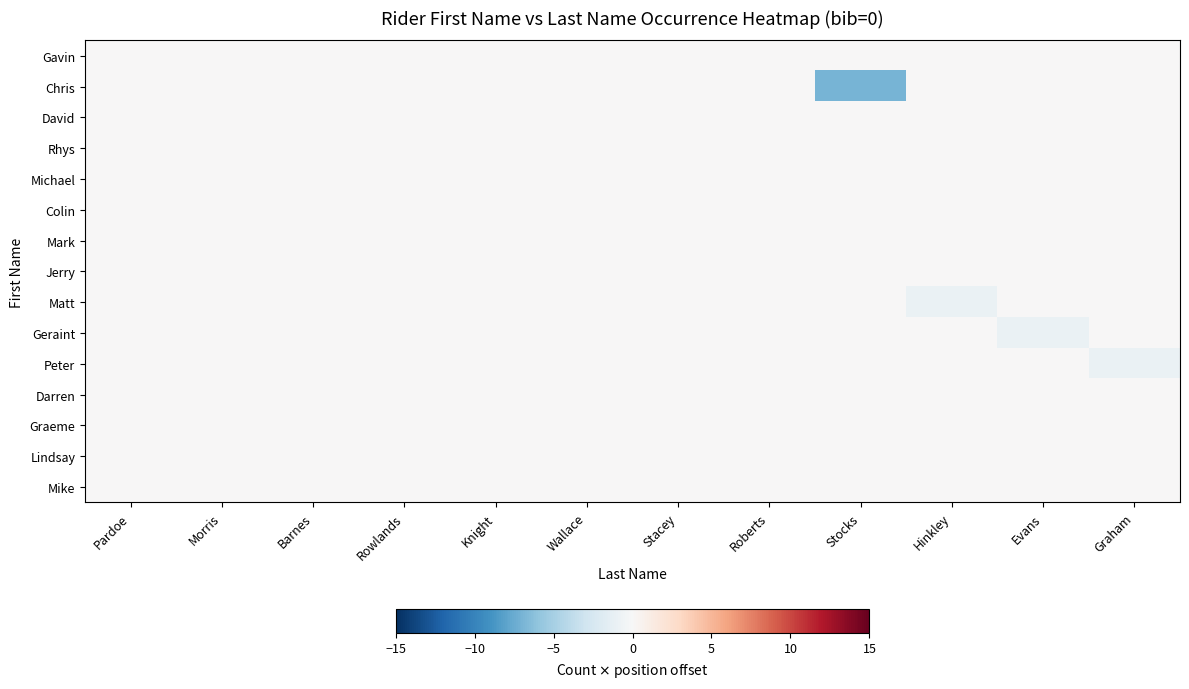

Reading left to right, list all the values displayed in this chart.

Gavin: Pardoe=0	Morris=0	Barnes=0	Rowlands=0	Knight=0	Wallace=0	Stacey=0	Roberts=0	Stocks=0	Hinkley=0	Evans=0	Graham=0
Chris: Pardoe=0	Morris=0	Barnes=0	Rowlands=0	Knight=0	Wallace=0	Stacey=0	Roberts=0	Stocks=-7	Hinkley=0	Evans=0	Graham=0
David: Pardoe=0	Morris=0	Barnes=0	Rowlands=0	Knight=0	Wallace=0	Stacey=0	Roberts=0	Stocks=0	Hinkley=0	Evans=0	Graham=0
Rhys: Pardoe=0	Morris=0	Barnes=0	Rowlands=0	Knight=0	Wallace=0	Stacey=0	Roberts=0	Stocks=0	Hinkley=0	Evans=0	Graham=0
Michael: Pardoe=0	Morris=0	Barnes=0	Rowlands=0	Knight=0	Wallace=0	Stacey=0	Roberts=0	Stocks=0	Hinkley=0	Evans=0	Graham=0
Colin: Pardoe=0	Morris=0	Barnes=0	Rowlands=0	Knight=0	Wallace=0	Stacey=0	Roberts=0	Stocks=0	Hinkley=0	Evans=0	Graham=0
Mark: Pardoe=0	Morris=0	Barnes=0	Rowlands=0	Knight=0	Wallace=0	Stacey=0	Roberts=0	Stocks=0	Hinkley=0	Evans=0	Graham=0
Jerry: Pardoe=0	Morris=0	Barnes=0	Rowlands=0	Knight=0	Wallace=0	Stacey=0	Roberts=0	Stocks=0	Hinkley=0	Evans=0	Graham=0
Matt: Pardoe=0	Morris=0	Barnes=0	Rowlands=0	Knight=0	Wallace=0	Stacey=0	Roberts=0	Stocks=0	Hinkley=-1	Evans=0	Graham=0
Geraint: Pardoe=0	Morris=0	Barnes=0	Rowlands=0	Knight=0	Wallace=0	Stacey=0	Roberts=0	Stocks=0	Hinkley=0	Evans=-1	Graham=0
Peter: Pardoe=0	Morris=0	Barnes=0	Rowlands=0	Knight=0	Wallace=0	Stacey=0	Roberts=0	Stocks=0	Hinkley=0	Evans=0	Graham=-1
Darren: Pardoe=0	Morris=0	Barnes=0	Rowlands=0	Knight=0	Wallace=0	Stacey=0	Roberts=0	Stocks=0	Hinkley=0	Evans=0	Graham=0
Graeme: Pardoe=0	Morris=0	Barnes=0	Rowlands=0	Knight=0	Wallace=0	Stacey=0	Roberts=0	Stocks=0	Hinkley=0	Evans=0	Graham=0
Lindsay: Pardoe=0	Morris=0	Barnes=0	Rowlands=0	Knight=0	Wallace=0	Stacey=0	Roberts=0	Stocks=0	Hinkley=0	Evans=0	Graham=0
Mike: Pardoe=0	Morris=0	Barnes=0	Rowlands=0	Knight=0	Wallace=0	Stacey=0	Roberts=0	Stocks=0	Hinkley=0	Evans=0	Graham=0